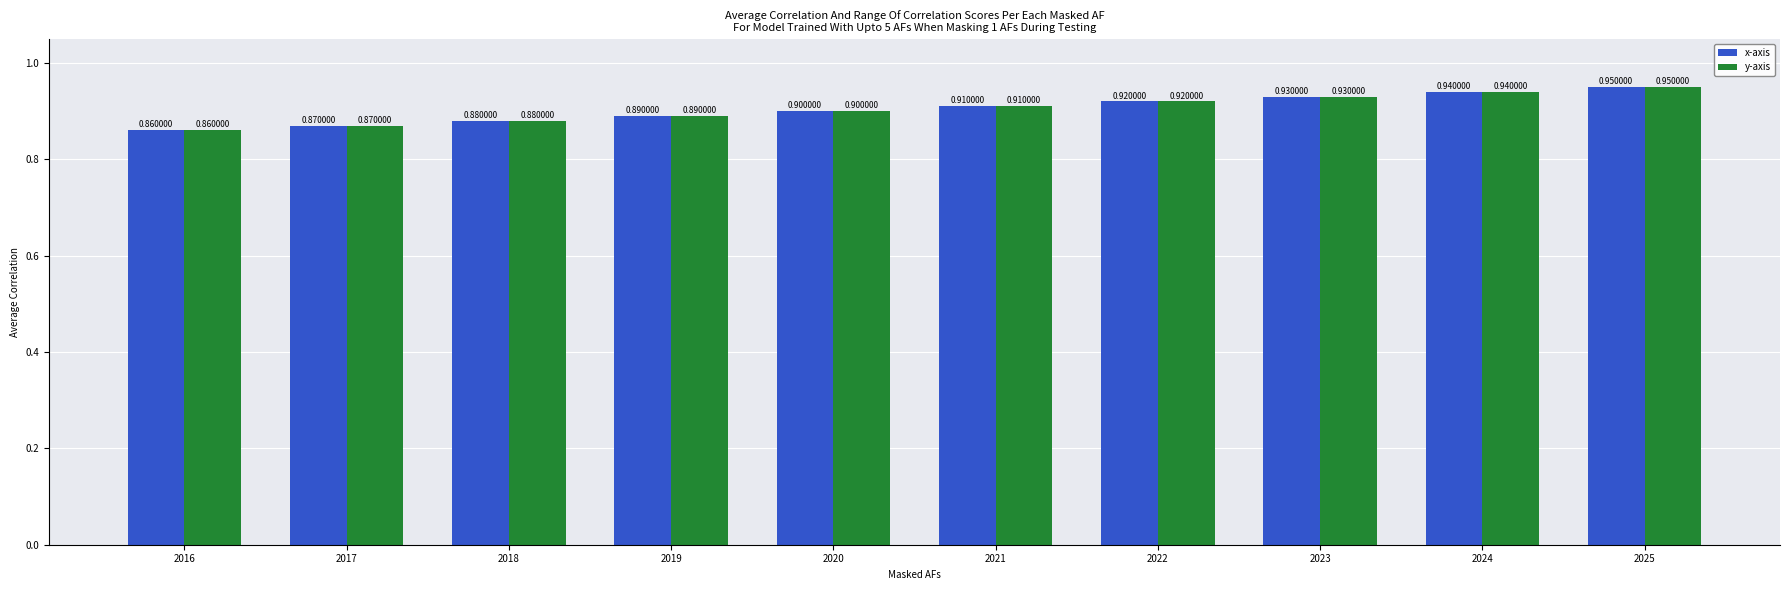

Count the y-axis values in the range 0 to 1.

10